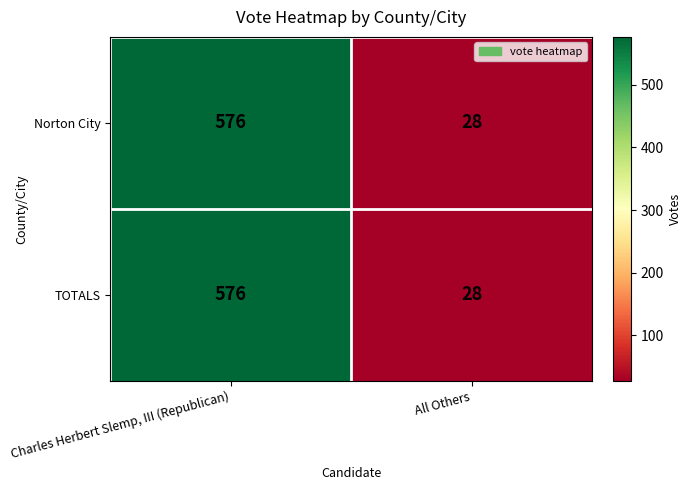

What is the total value across all series at All Others?

56